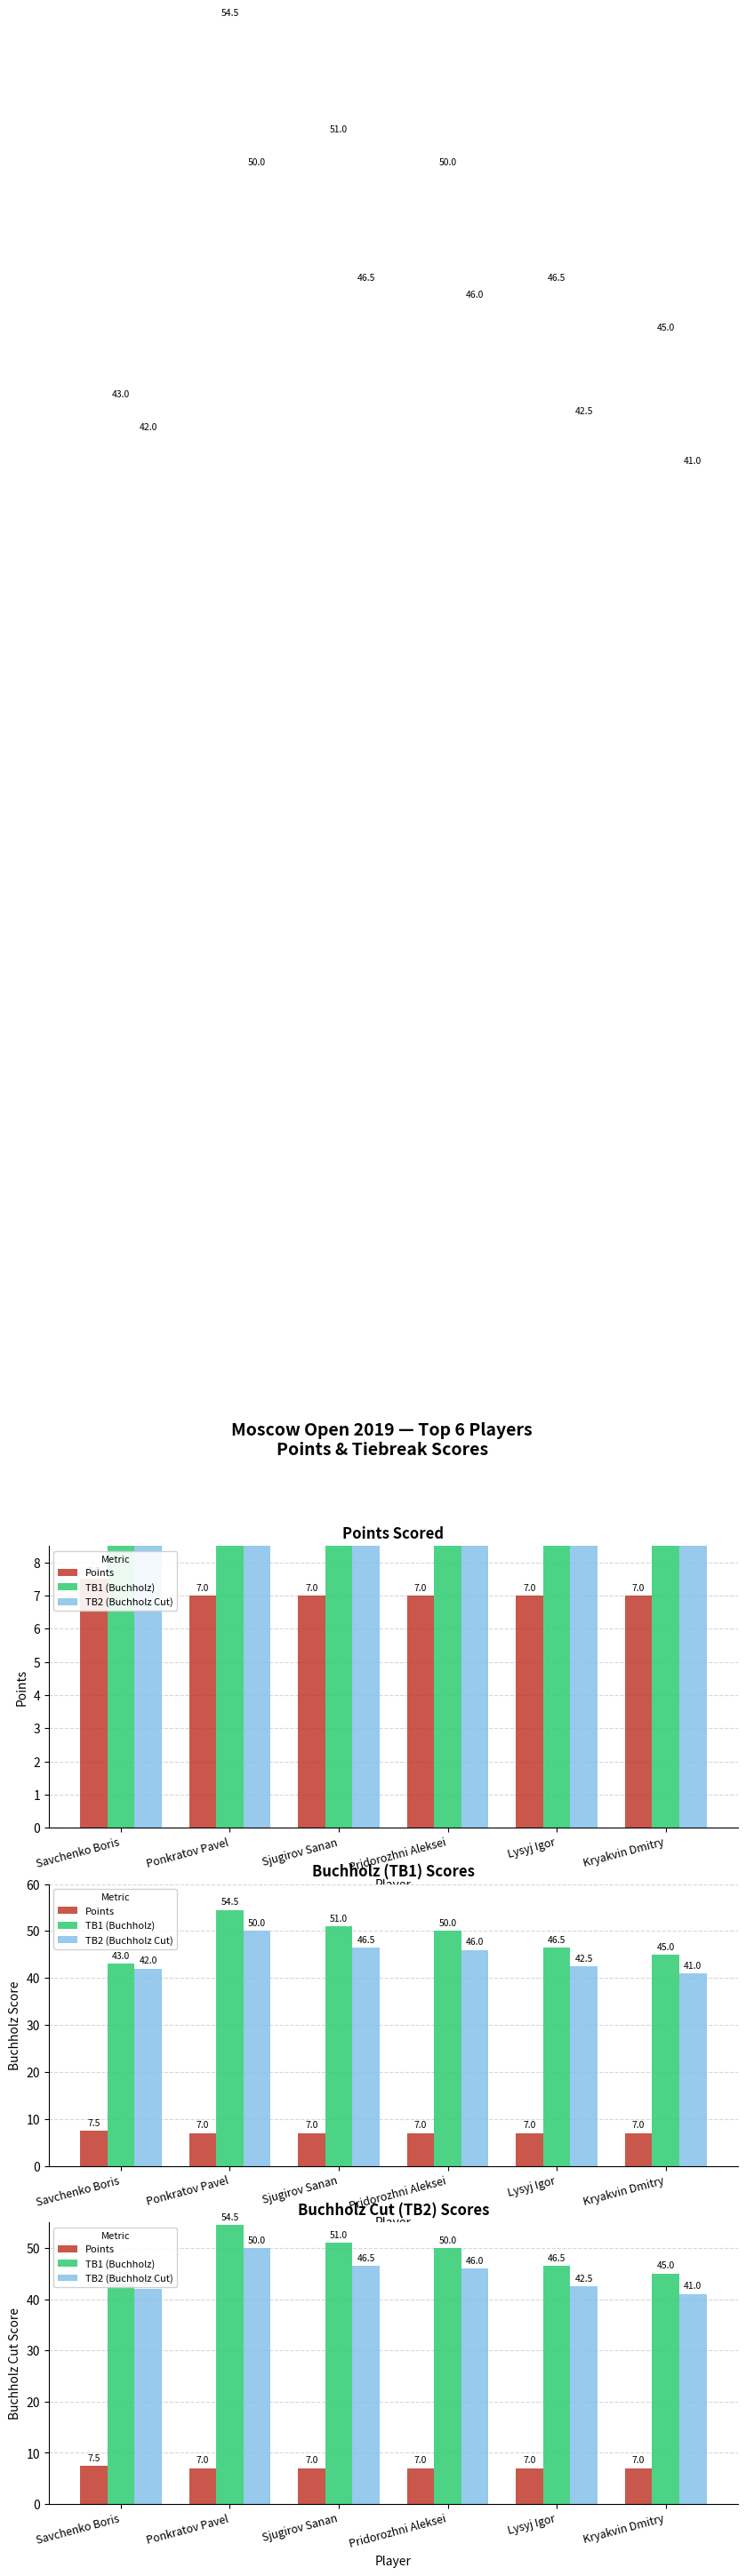

How many data points in TB1 (Buchholz) are above 50?

2